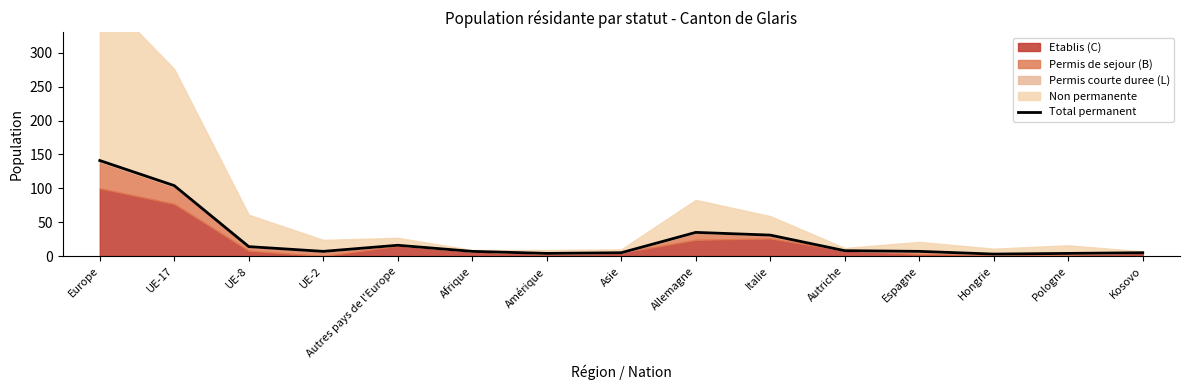

What is the label of the 9th point from the left?

Allemagne